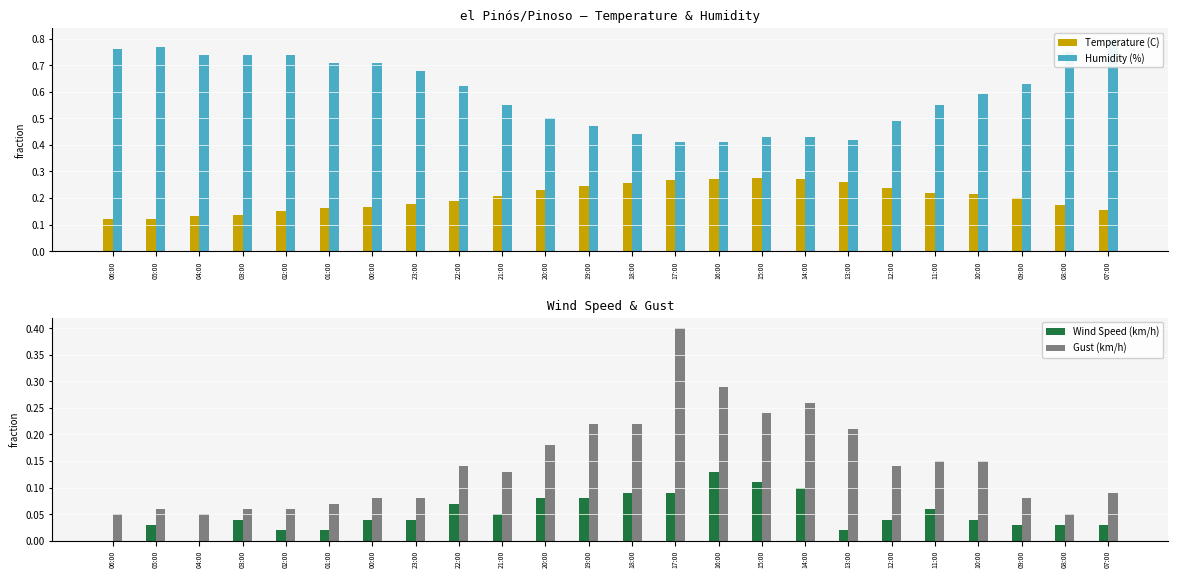

Is the value of Humidity (%) at 19:00 greater than the value of Wind Speed (km/h) at 15:00?

Yes